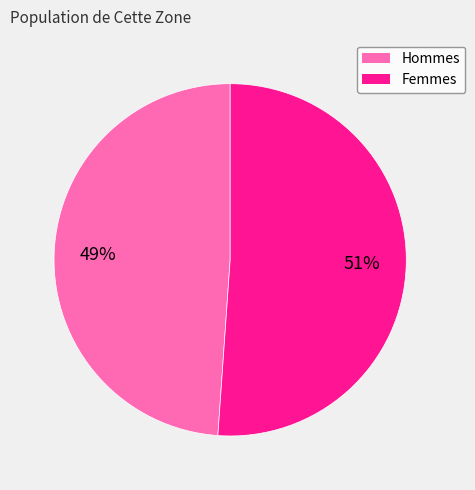

Is there any slice that represents more than half of the pie?

Yes